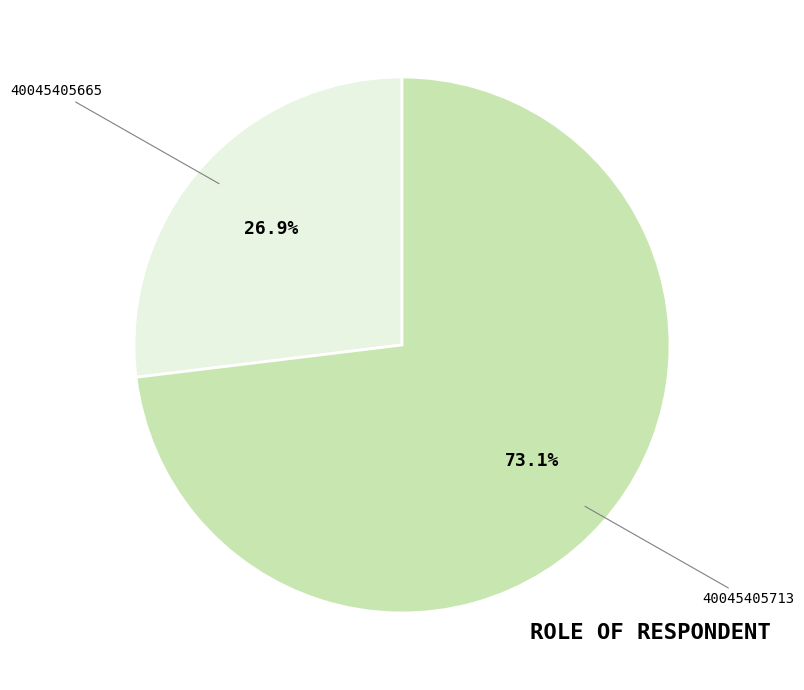

How many segments does this pie chart have?

2